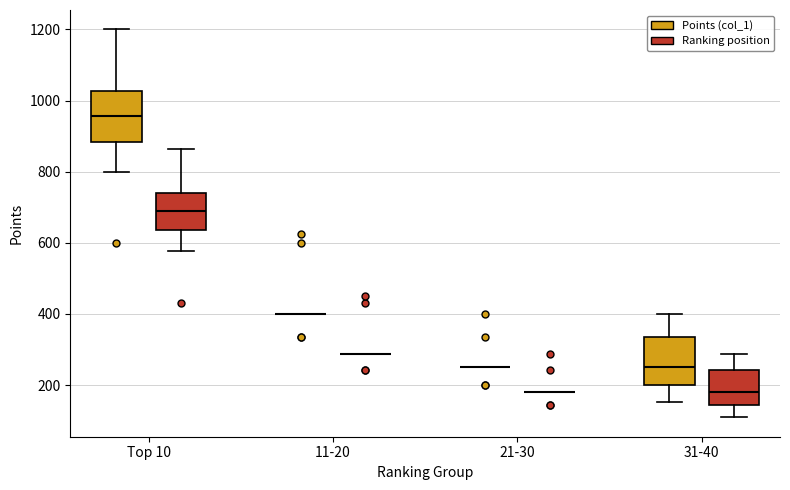

Reading left to right, read every box against the y-axis: the position of its median line, the range the box covers, and the ends of its whiskers. The values are not printed on the chart, so give them approximately, as read against the axis.

Top 10 (Points (col_1)): median 960, box 880 to 1020, whiskers 800 to 1200
Top 10 (Ranking position): median 680, box 640 to 740, whiskers 580 to 860
11-20 (Points (col_1)): box collapsed to a line at 400, whiskers 400 to 400
11-20 (Ranking position): box collapsed to a line at 280, whiskers 280 to 280
21-30 (Points (col_1)): box collapsed to a line at 260, whiskers 260 to 260
21-30 (Ranking position): box collapsed to a line at 180, whiskers 180 to 180
31-40 (Points (col_1)): median 260, box 200 to 340, whiskers 160 to 400
31-40 (Ranking position): median 180, box 140 to 240, whiskers 100 to 280